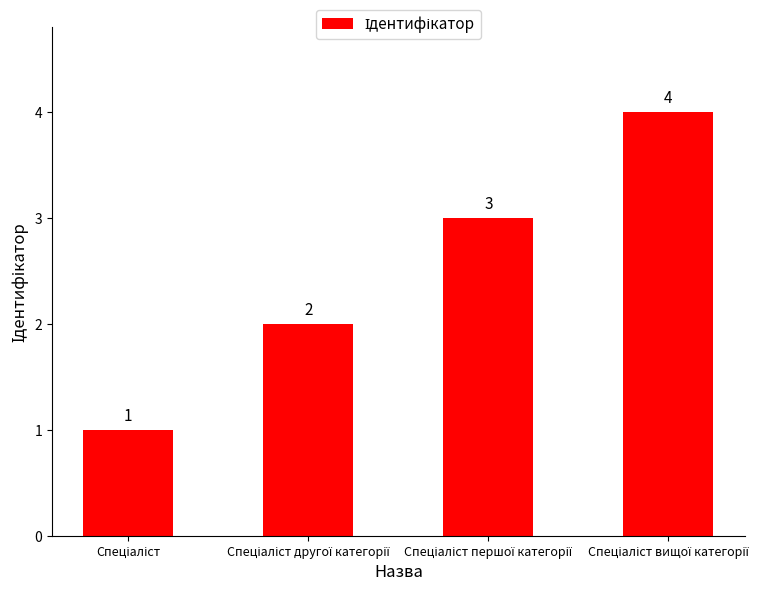

How many data points are less than 3?

2